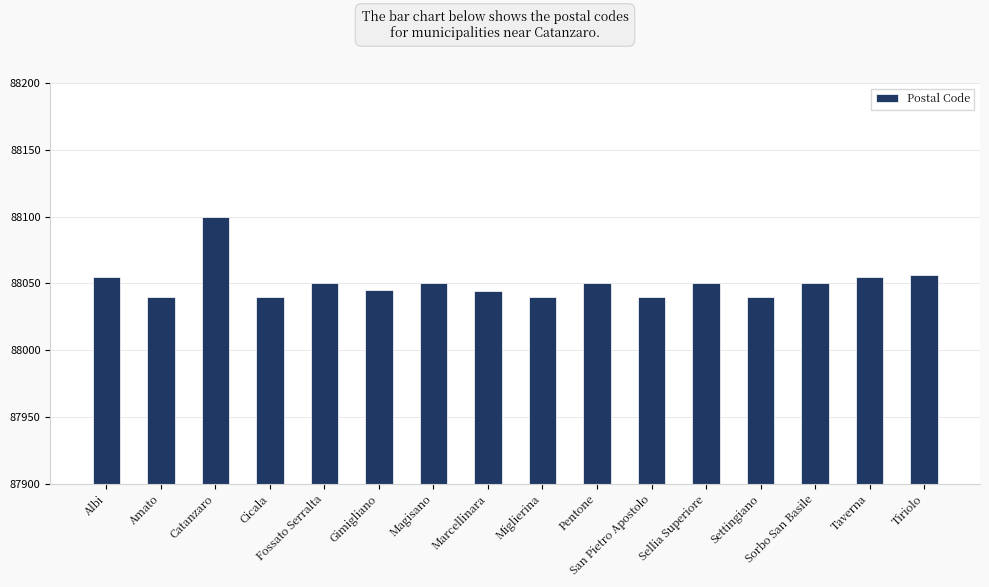

Count the number of categories in the chart.

16